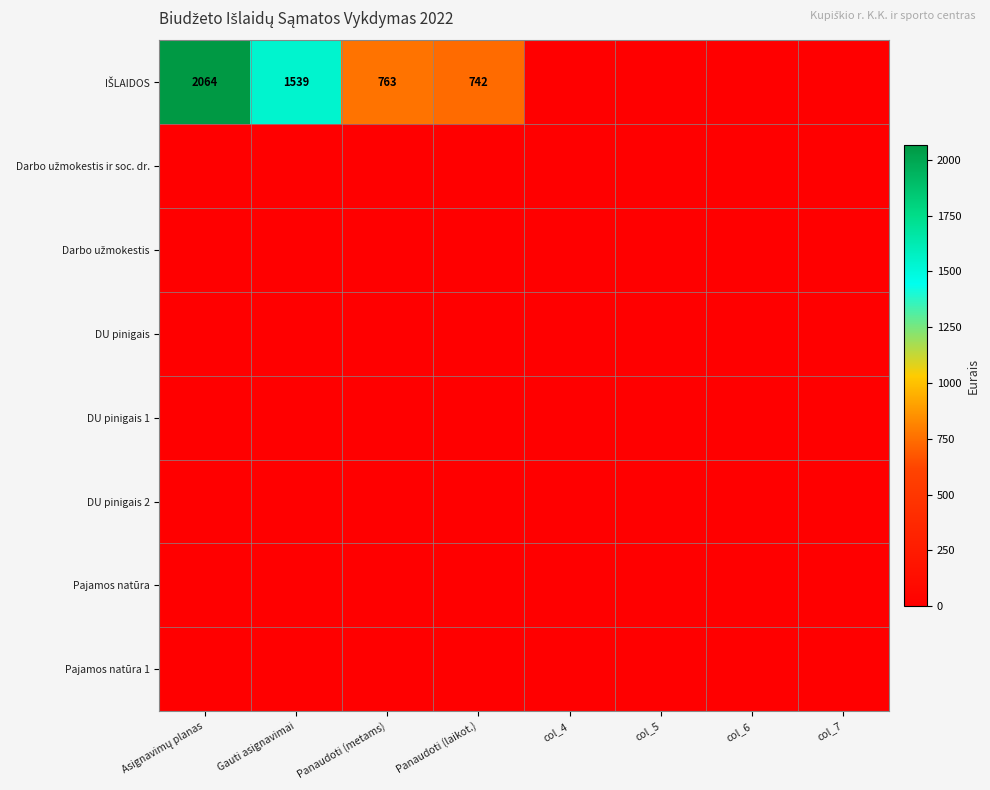

Which label corresponds to the smallest value in the chart?

col_4